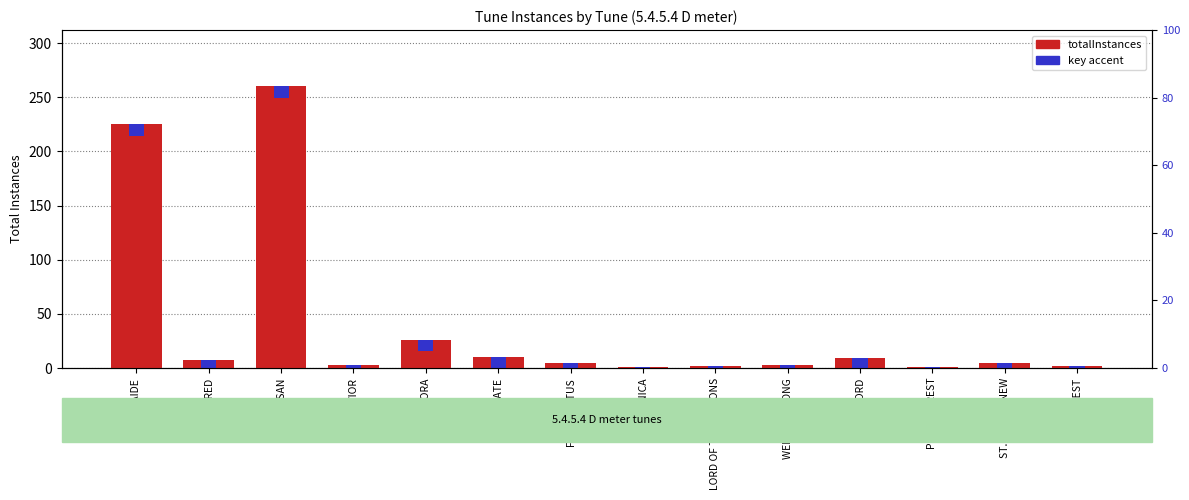

What is the sum of all key accent values?

145.6